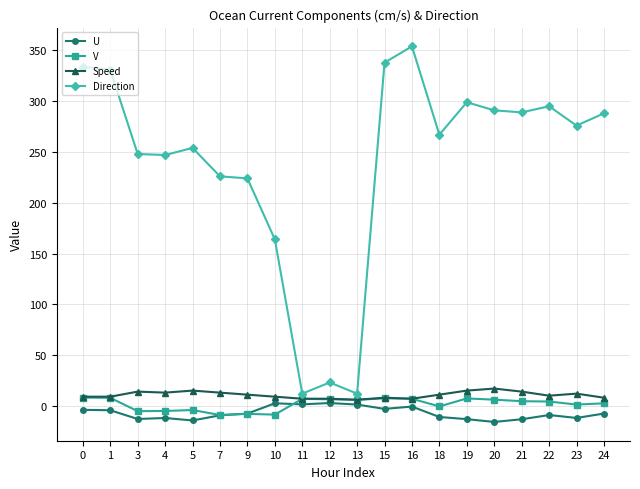

Between 4 and 20, which series saw the biggest shift?

Direction